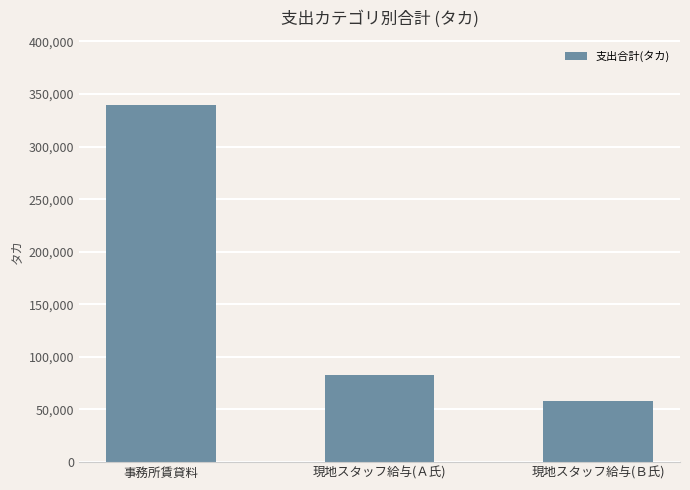

Rank the categories by value from lowest to highest.

現地スタッフ給与(Ｂ氏), 現地スタッフ給与(Ａ氏), 事務所賃貸料